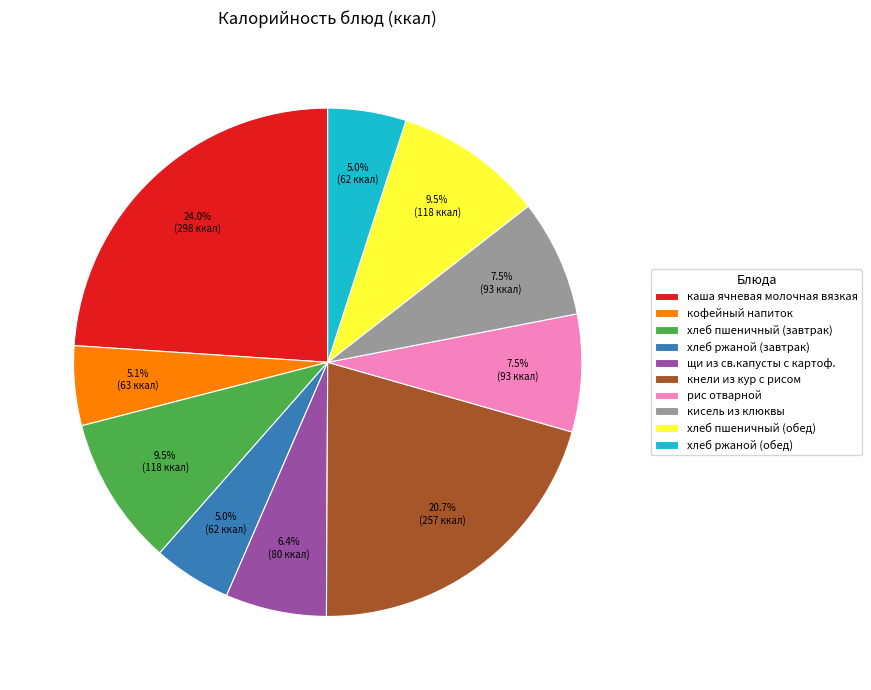

Approximately how many times larger is the value at хлеб пшеничный (обед) compared to щи из св.капусты с картоф.?

1.5